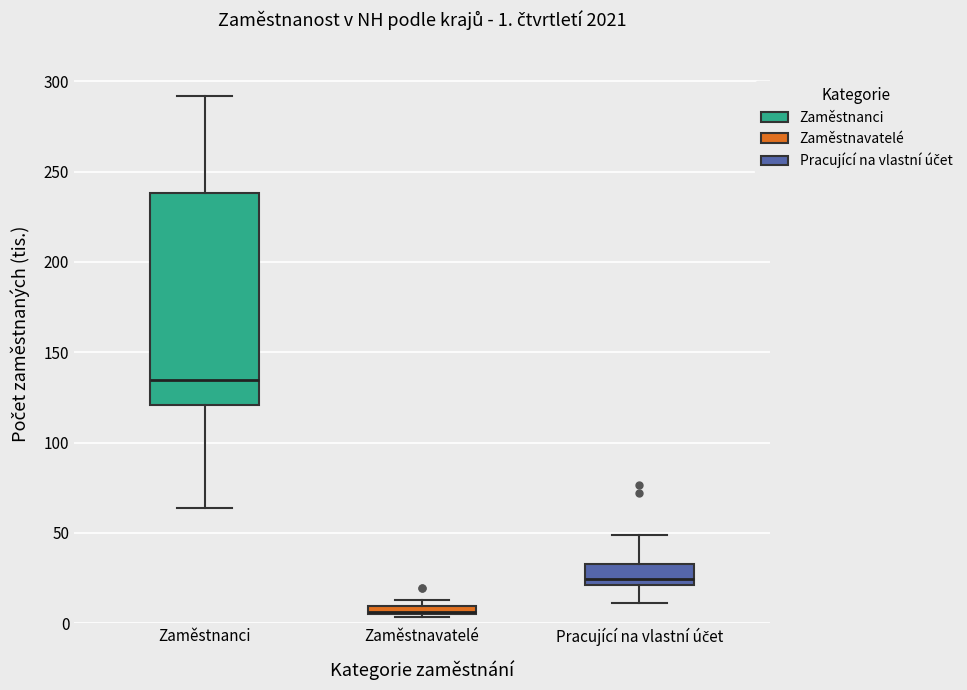

Which box is the tallest, from its lower edge to its upper edge?

Zaměstnanci